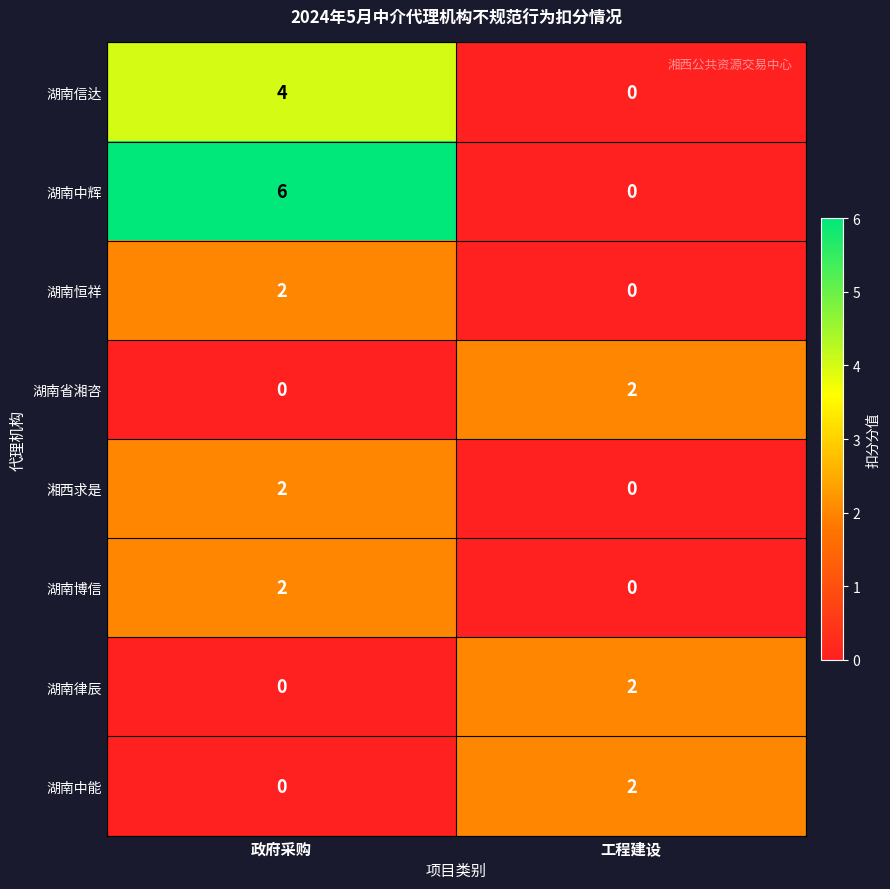

At which category does the chart reach its peak across all series?

政府采购